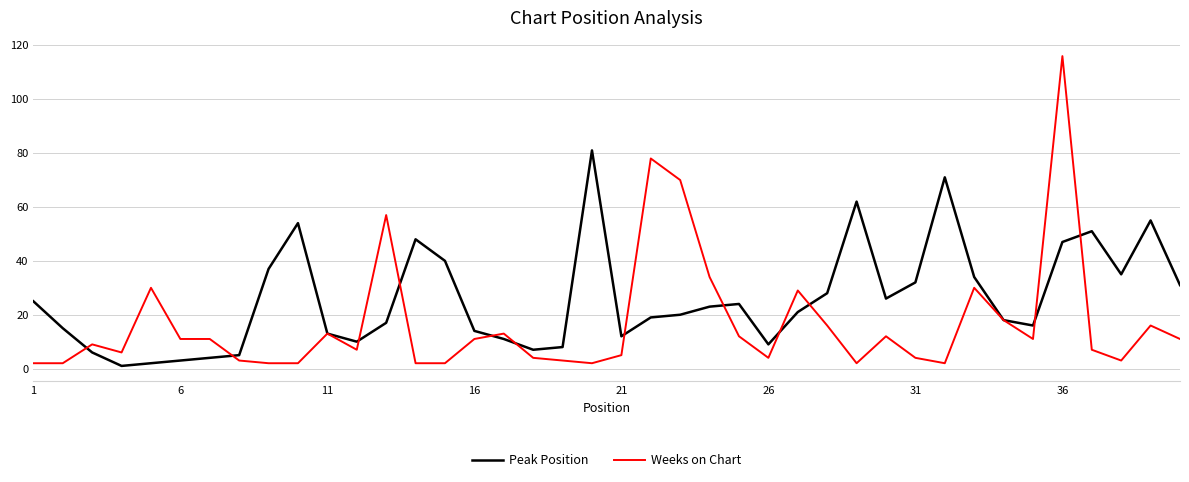

How many lines are shown in the chart?

2